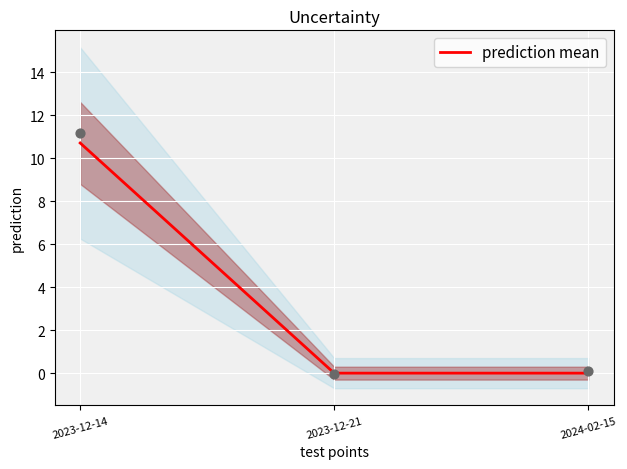

Which has a higher value, 2023-12-14 or 2023-12-21?

2023-12-14